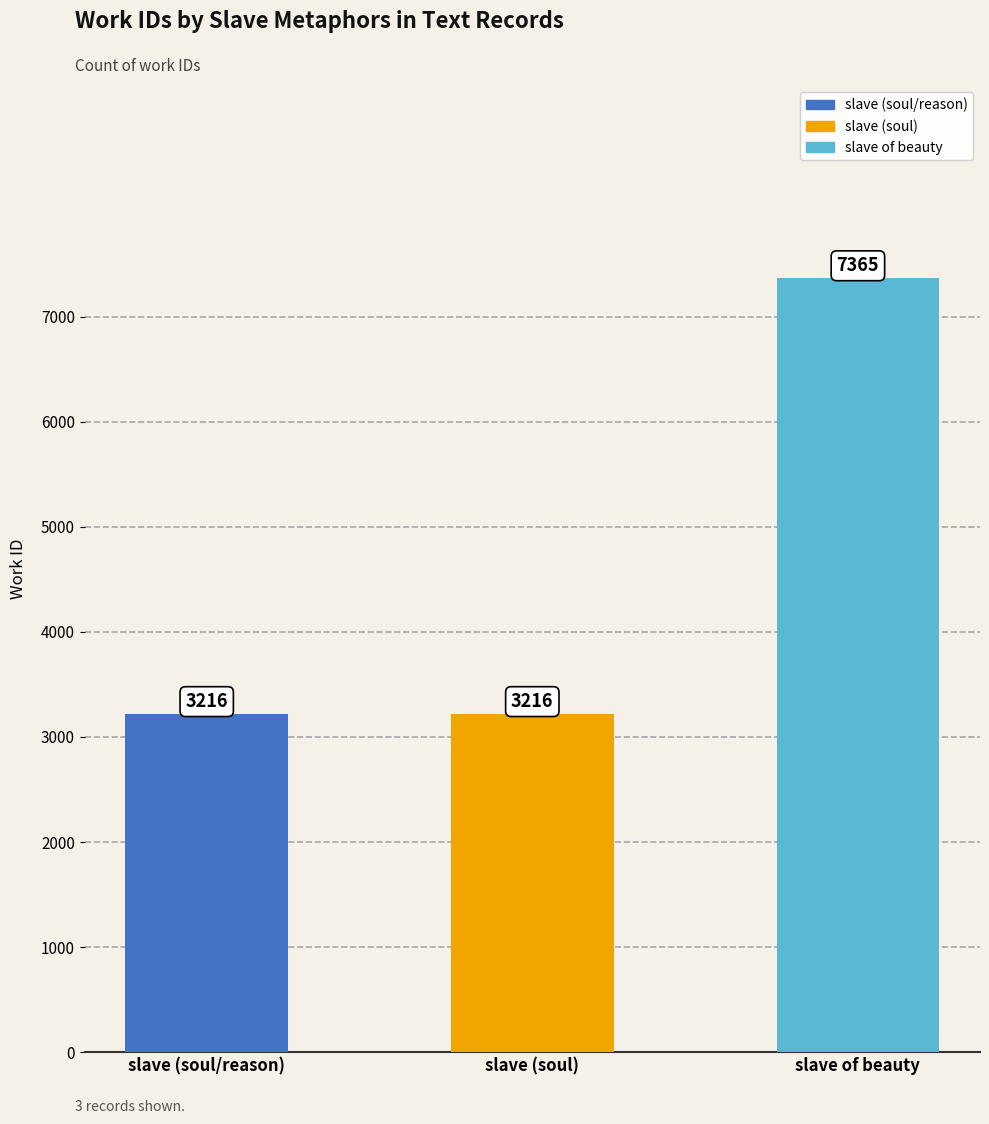

Reading right to left, extract all data points from this chart.

7365	3216	3216